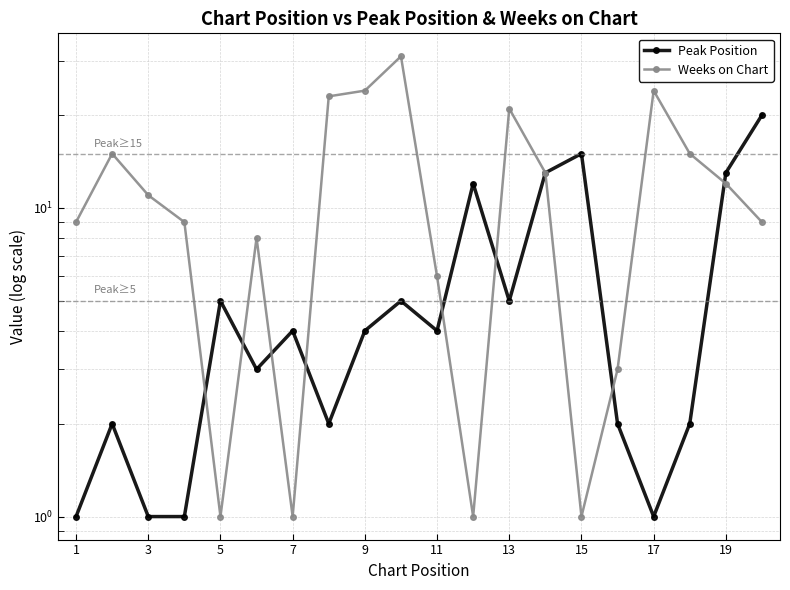

What is the difference between the maximum and minimum values in the Peak Position series?

19